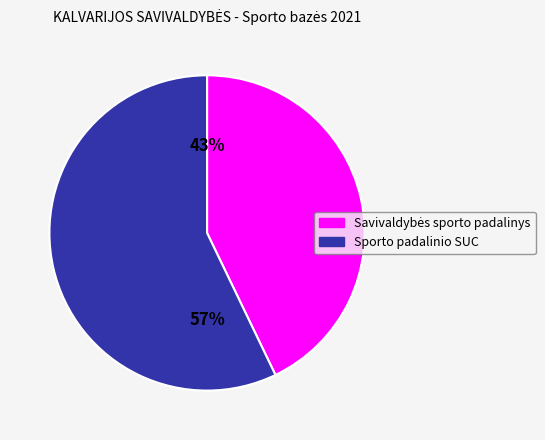

What is the largest slice in the pie chart?

Sporto padalinio SUC